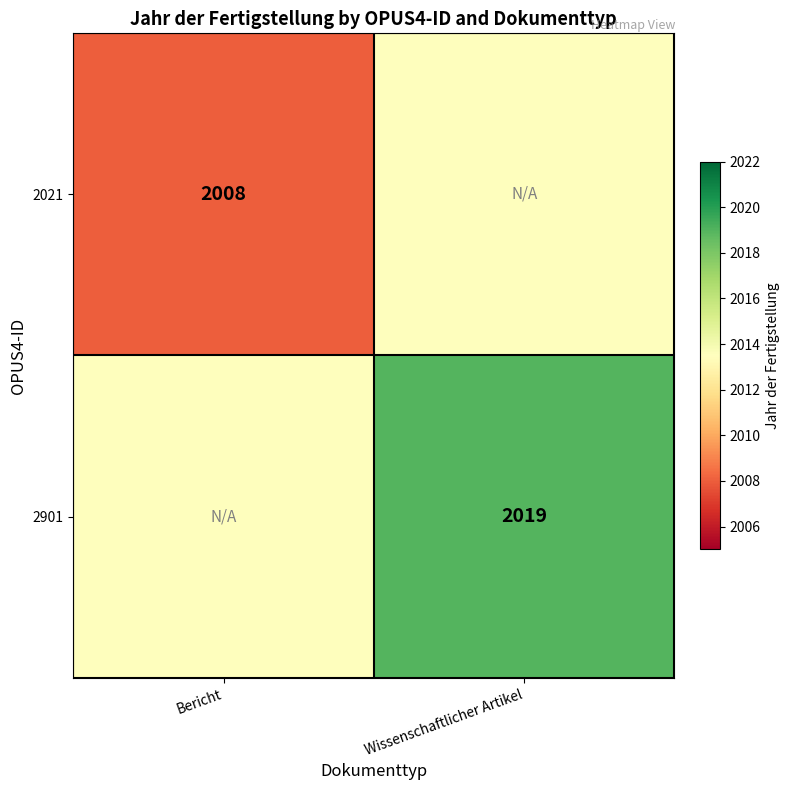

The value of 2901 at Wissenschaftlicher Artikel is 2019.0. True or false?

True